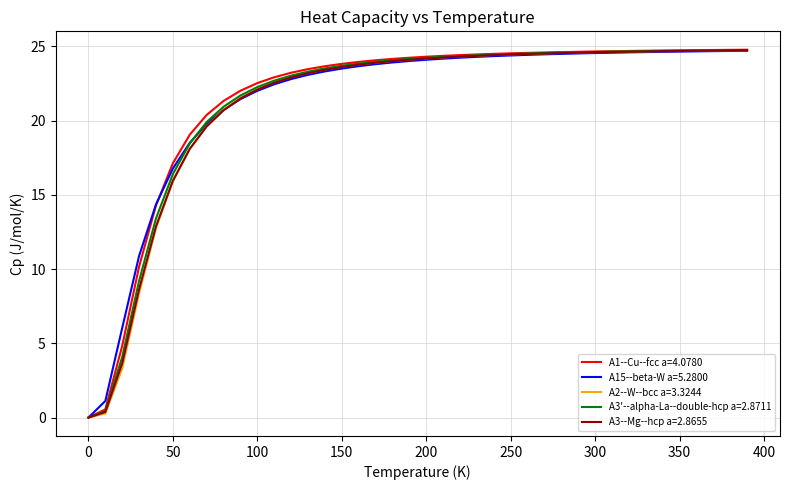

What are all the series names shown in the legend?

A1--Cu--fcc a=4.0780, A15--beta-W a=5.2800, A2--W--bcc a=3.3244, A3'--alpha-La--double-hcp a=2.8711, A3--Mg--hcp a=2.8655